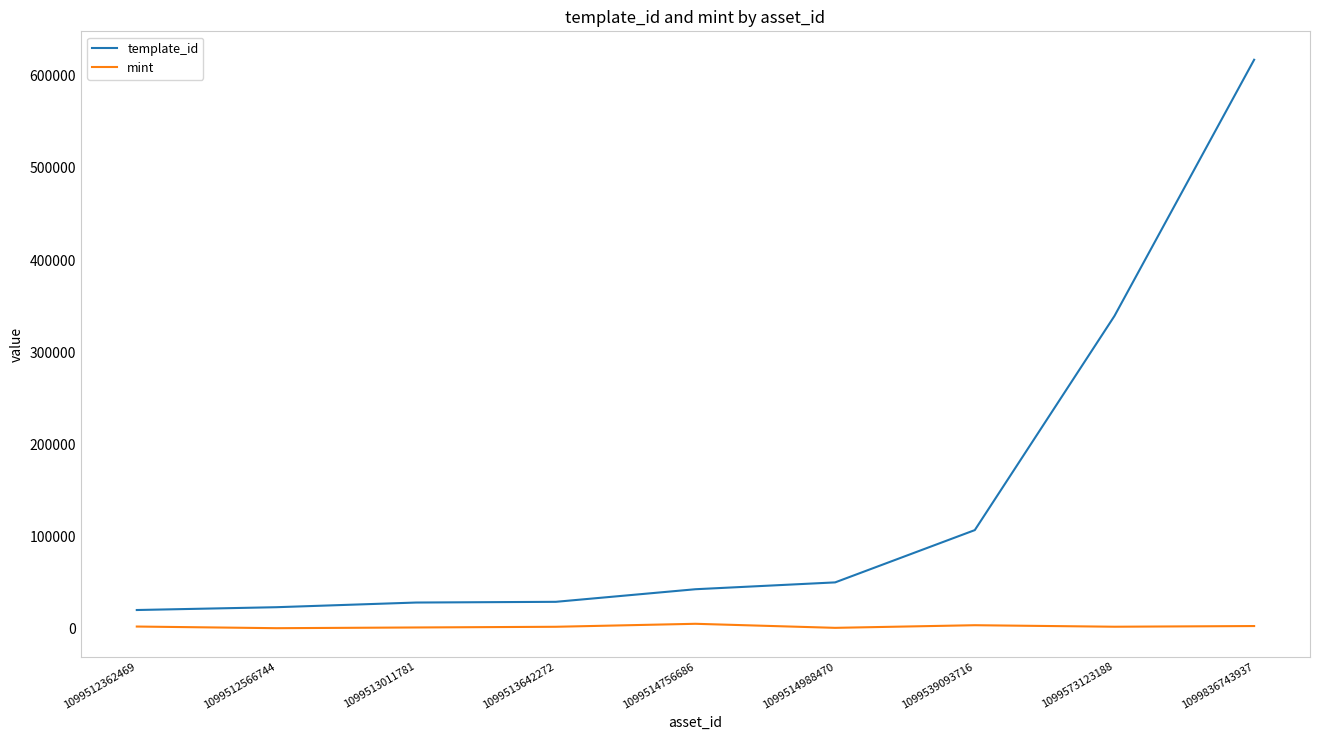

Rank the series by their maximum value, from lowest to highest.

mint, template_id